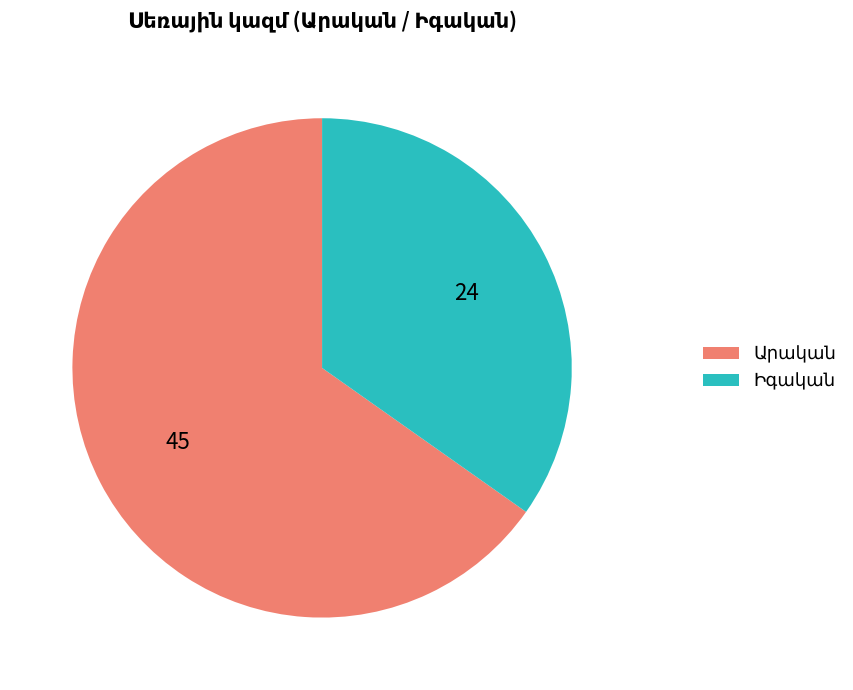

Does any single category account for the majority?

Yes